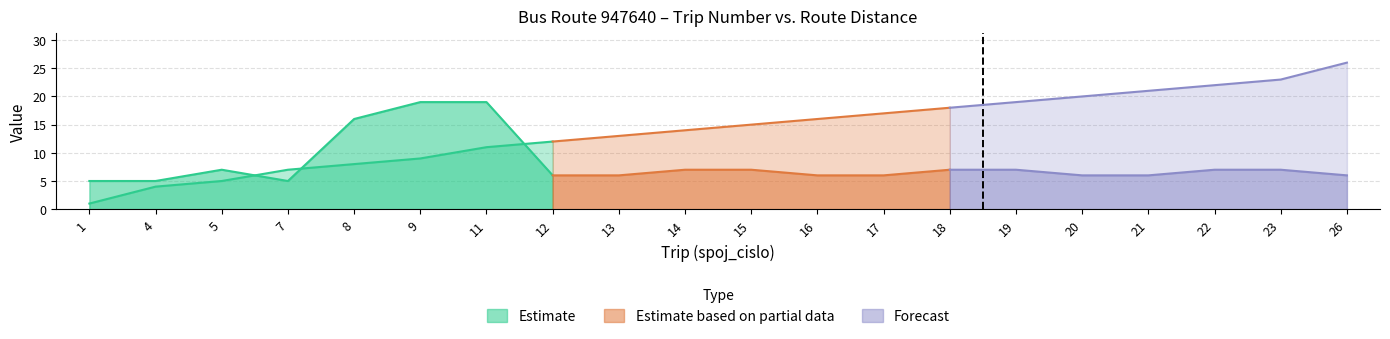

What is the value of the spoj_cislo point at the 15th from the left?

19